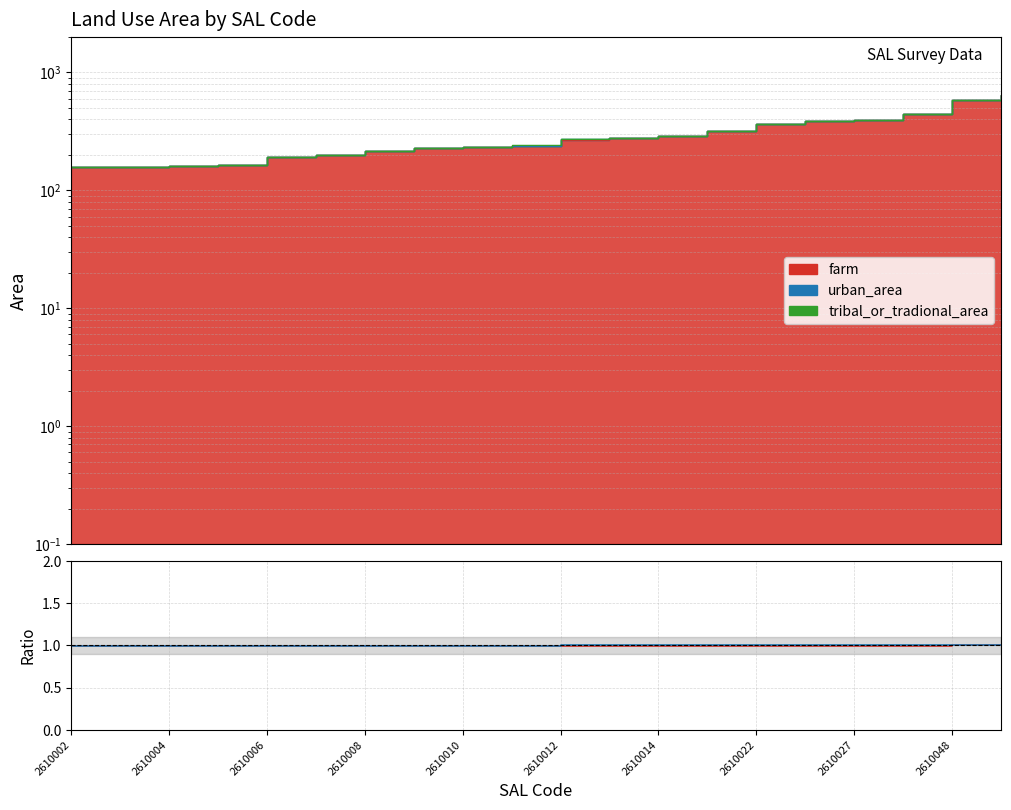

Is the value of farm at 2610027 greater than the value of urban_area at 2610004?

Yes